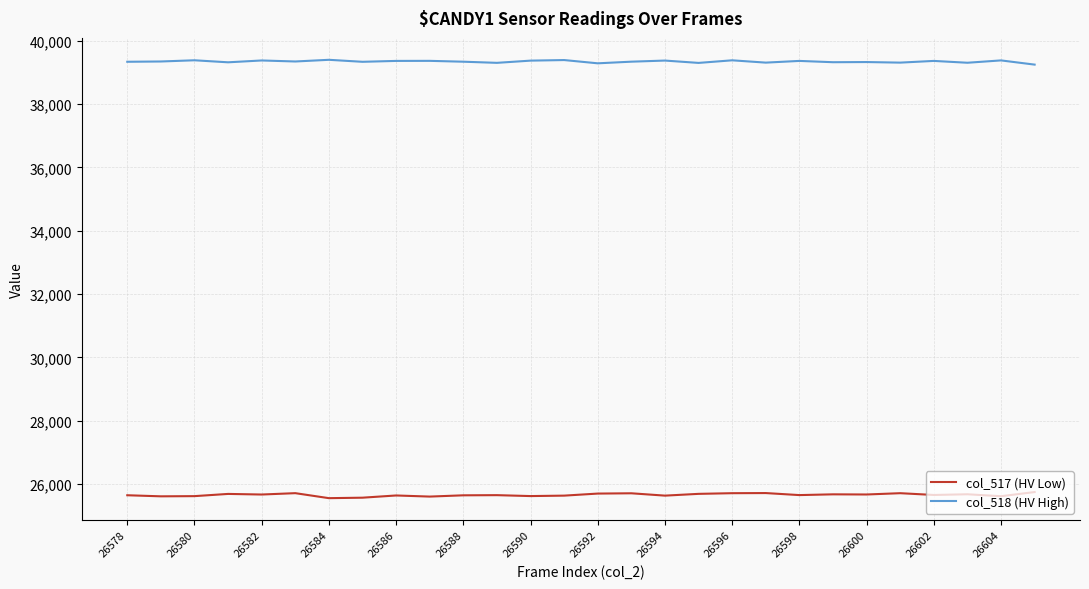

Which series has the largest total across all categories?

col_518 (HV High)